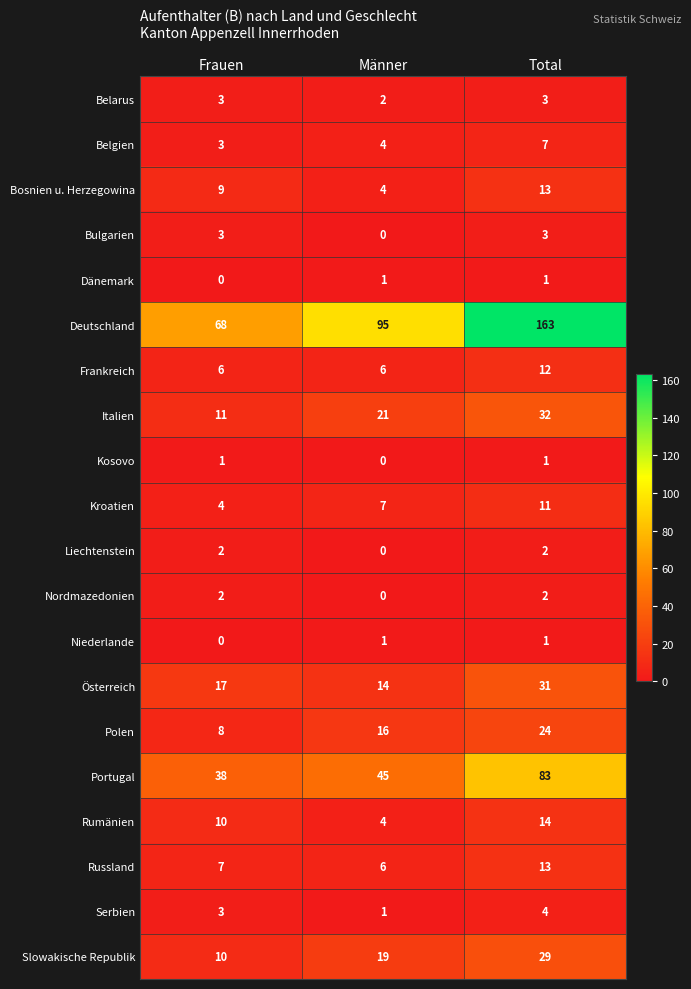

What is the highest value of the Slowakische Republik series?

29